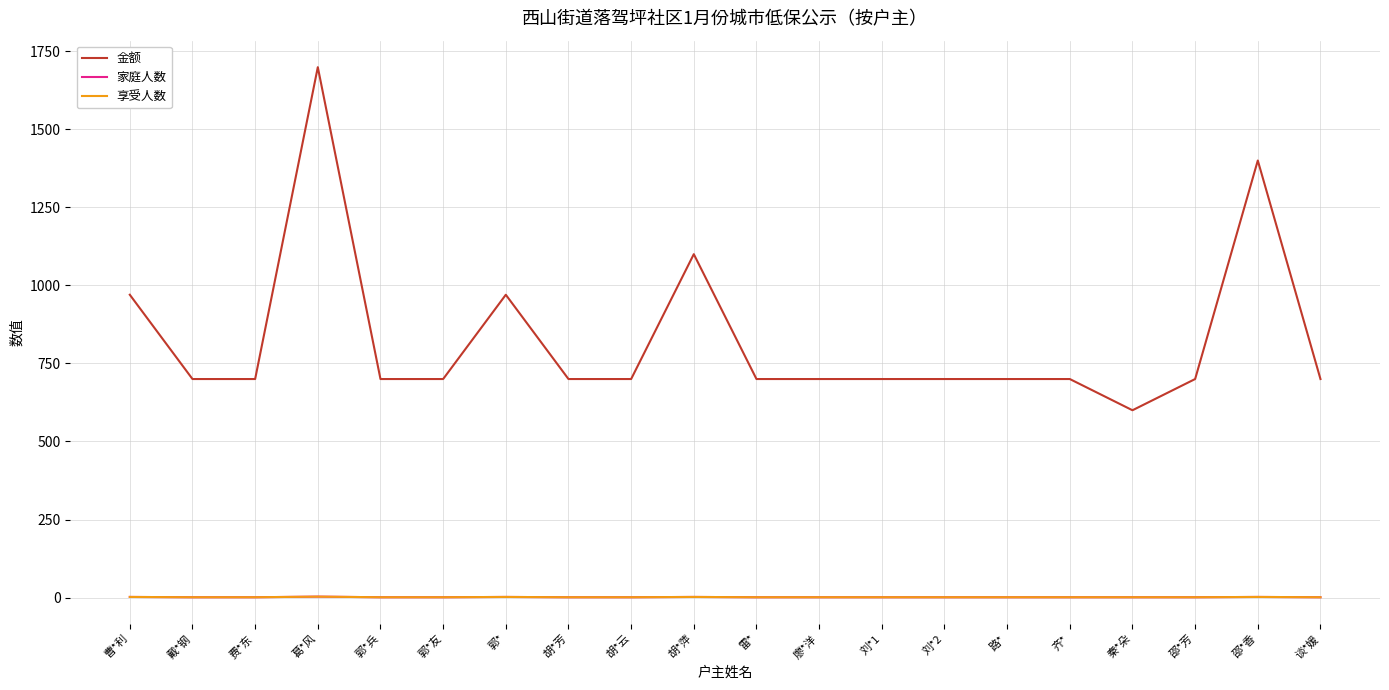

Rank the categories by 享受人数 value from highest to lowest.

葛*风, 曹*利, 郭*, 胡*萍, 邵*香, 戴*钢, 费*东, 郭*兵, 郭*友, 胡*芳, 胡*云, 雷*, 廖*洋, 刘*1, 刘*2, 路*, 齐*, 秦*朵, 邵*芳, 谈*媛